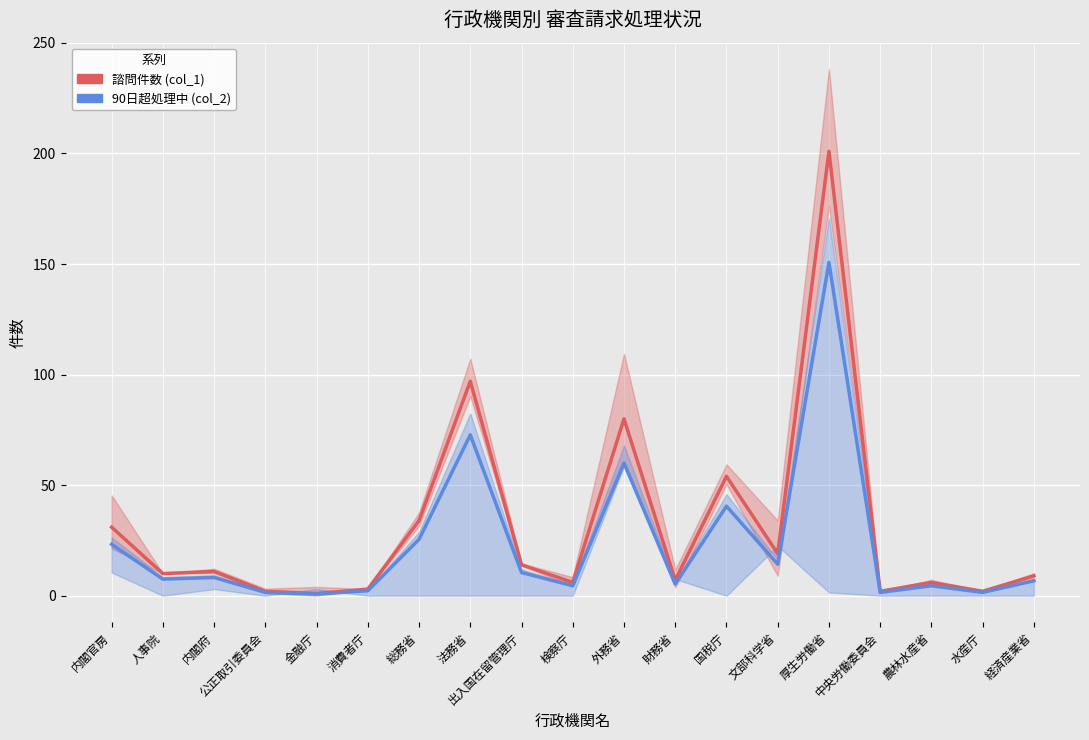

True or false: 90日超処理中 (col_2) and 諮問件数 (col_1) cross at least once.

False